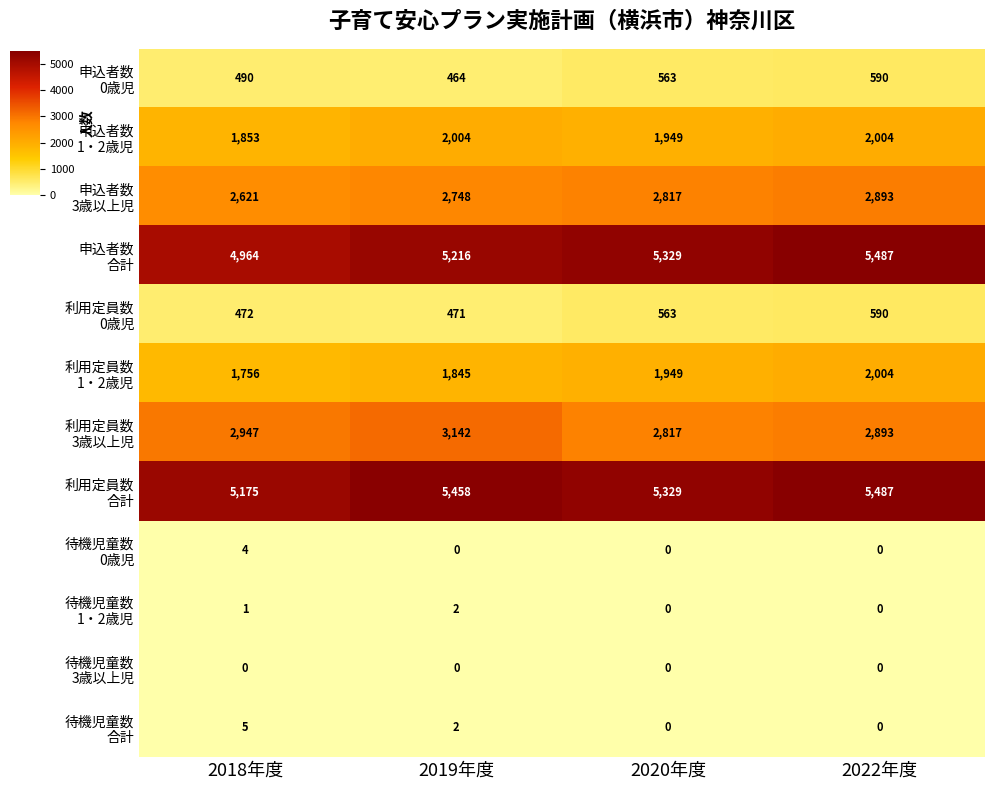

What is the difference between the highest and lowest values at 2020年度?

5329